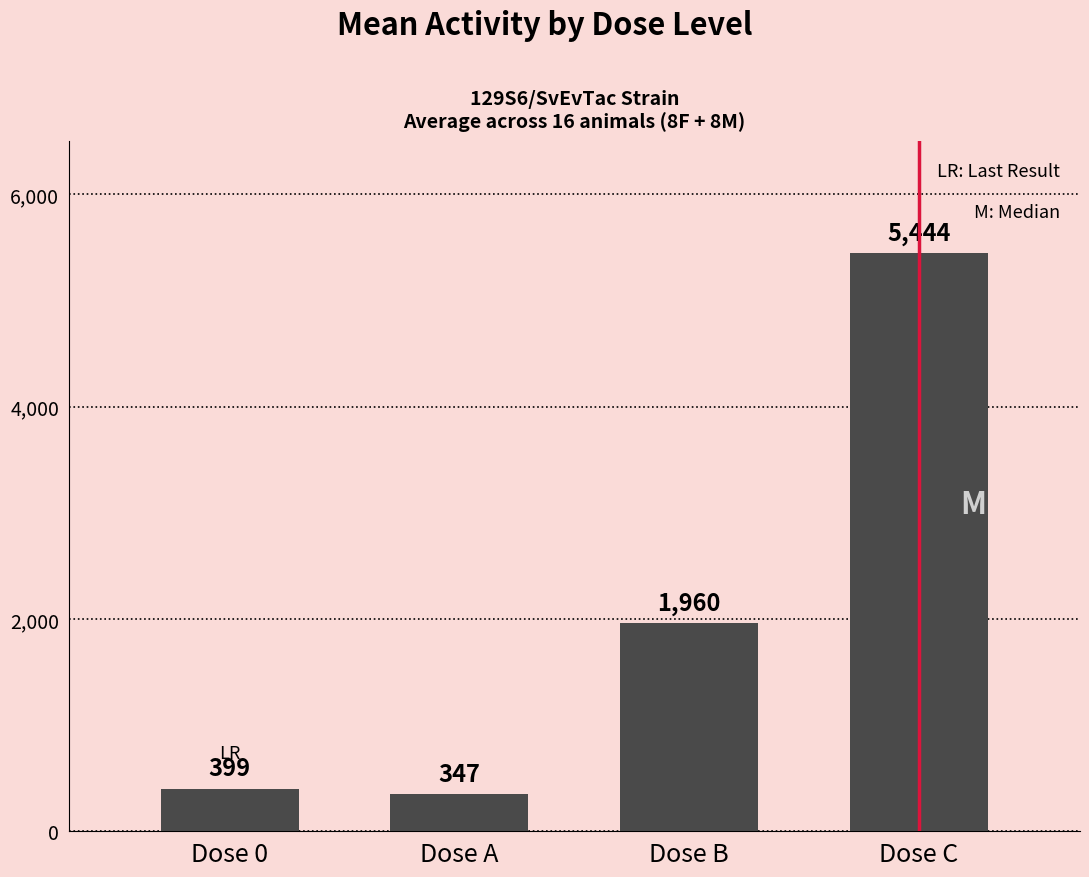

What is the maximum value shown in the chart?

5444.5